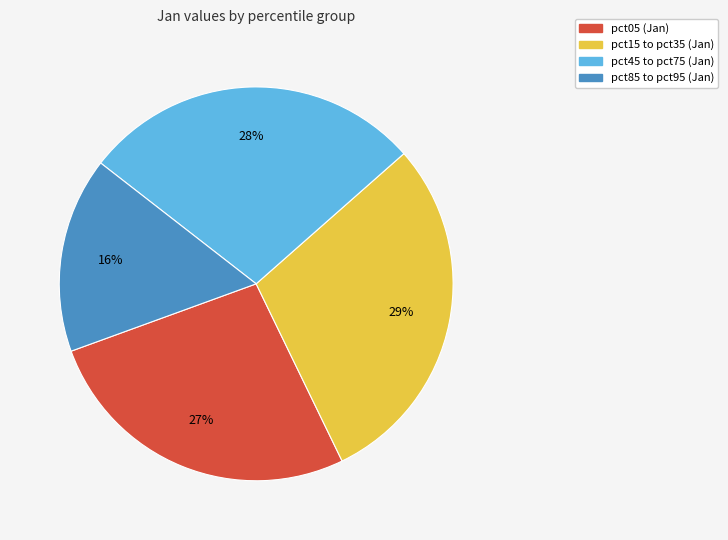

To the nearest percent, what is the difference between the largest and smallest slice percentages?

13%